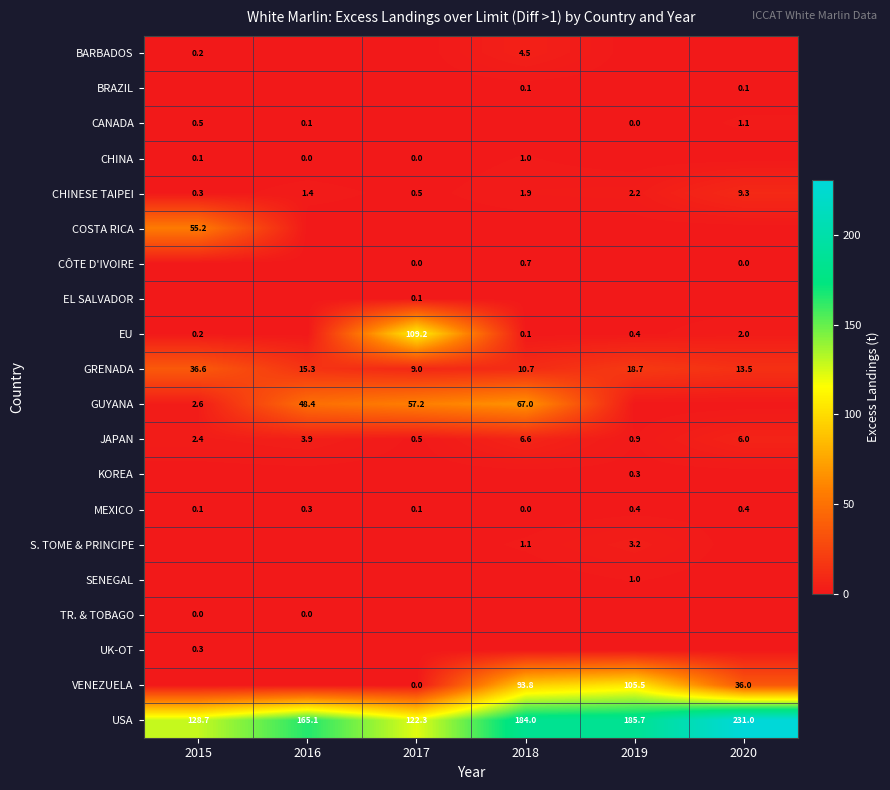

Is the value of EU at 2015 greater than the value of JAPAN at 2019?

No